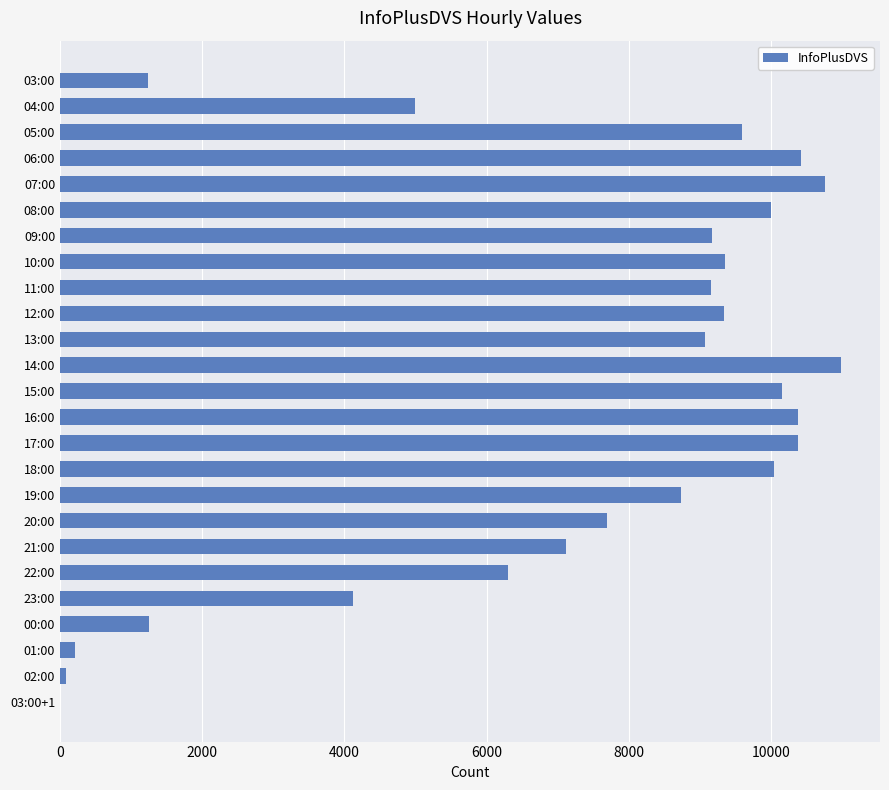

How many data points does each series have?

25